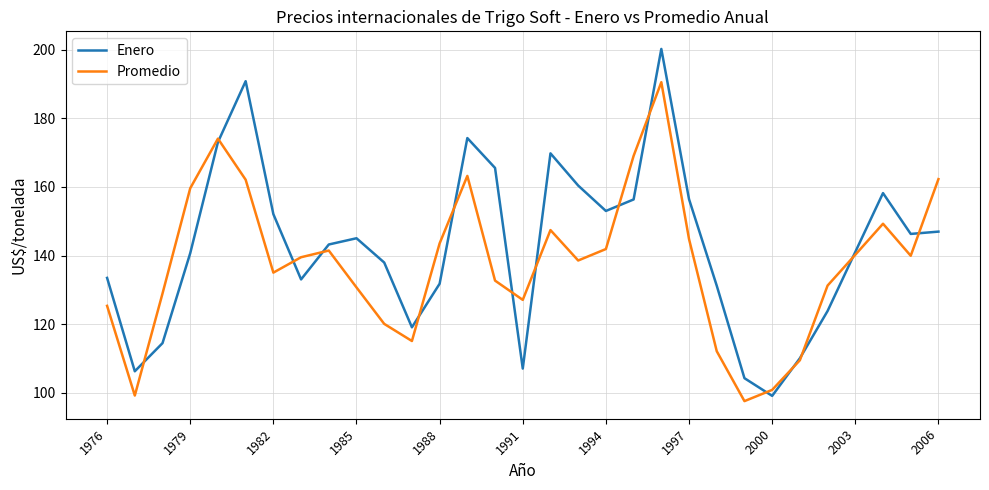

How many distinct data groups are displayed?

2